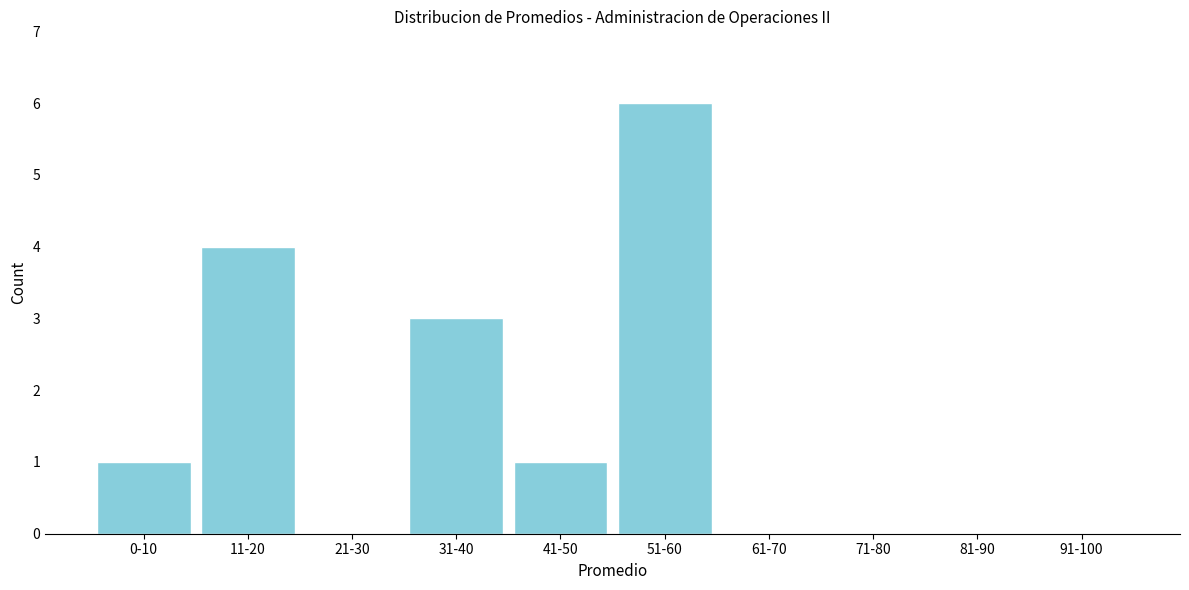

What is the sum of the values at 31-40 and 11-20?

7